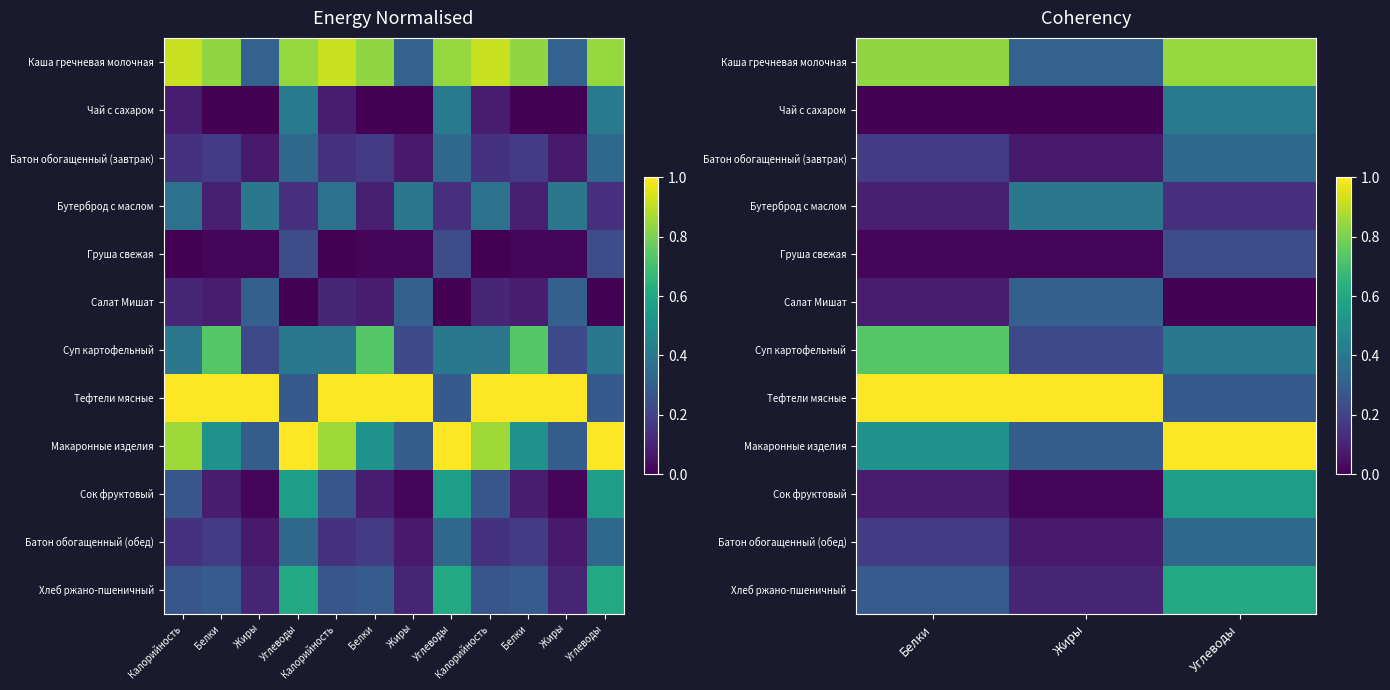

What is the average value of the Каша гречневая молочная series?

0.7